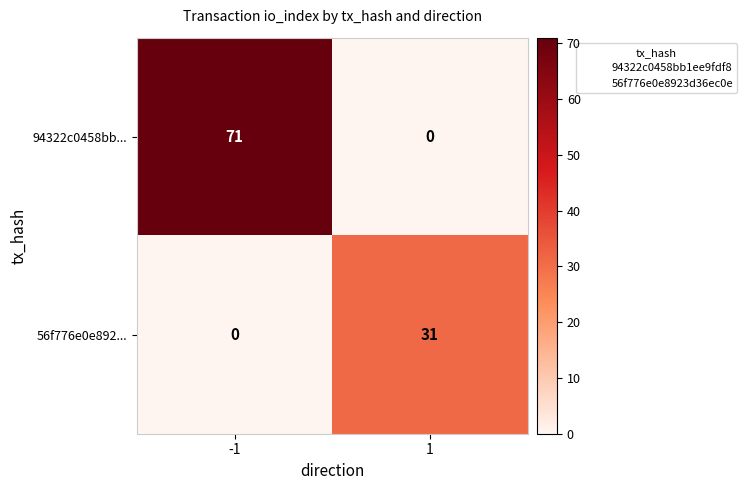

Rank the series by their average value, from lowest to highest.

56f776e0e892..., 94322c0458bb...